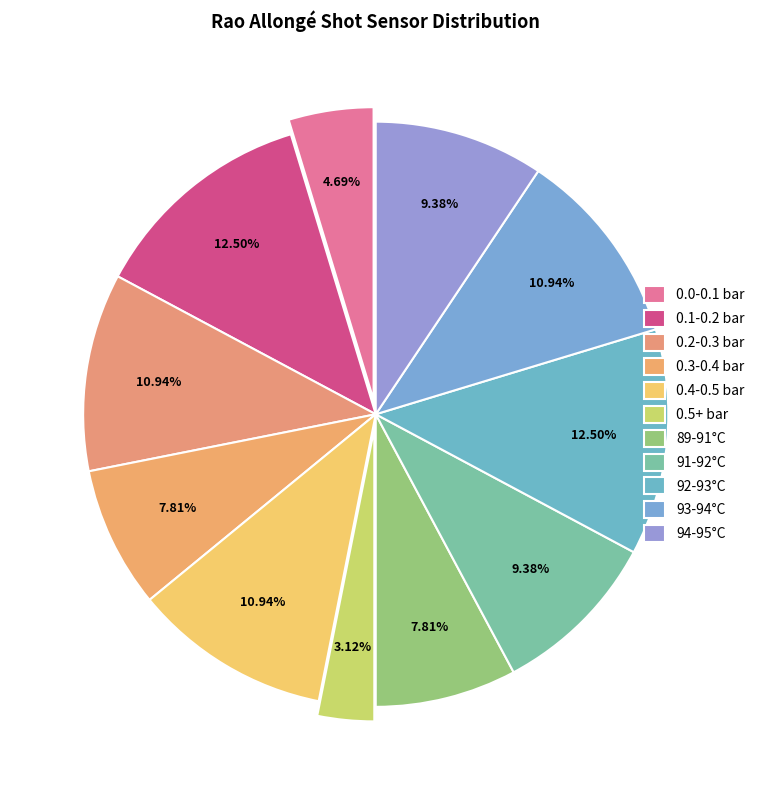

Count the number of slices in the pie.

11